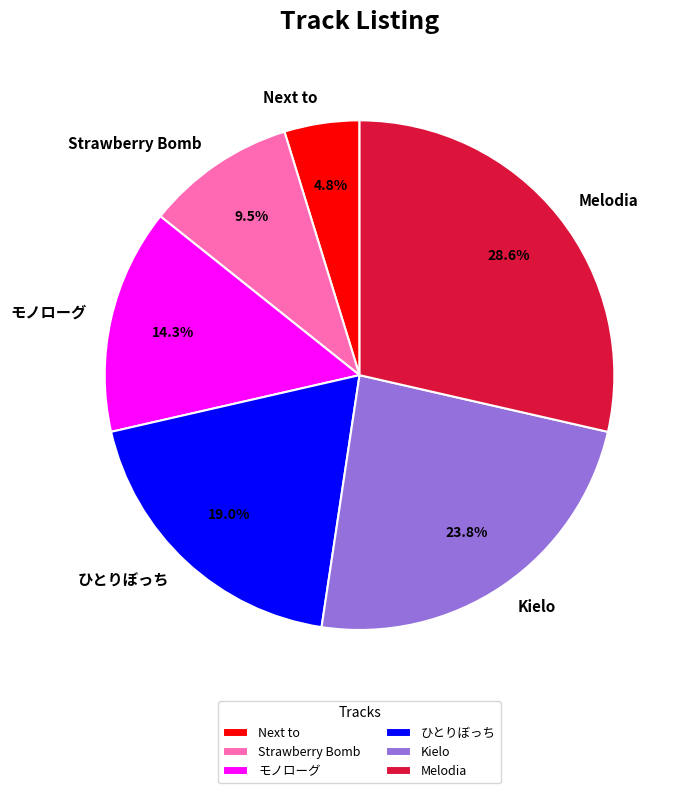

Combined, do Next to and ひとりぼっち account for over 50%?

No